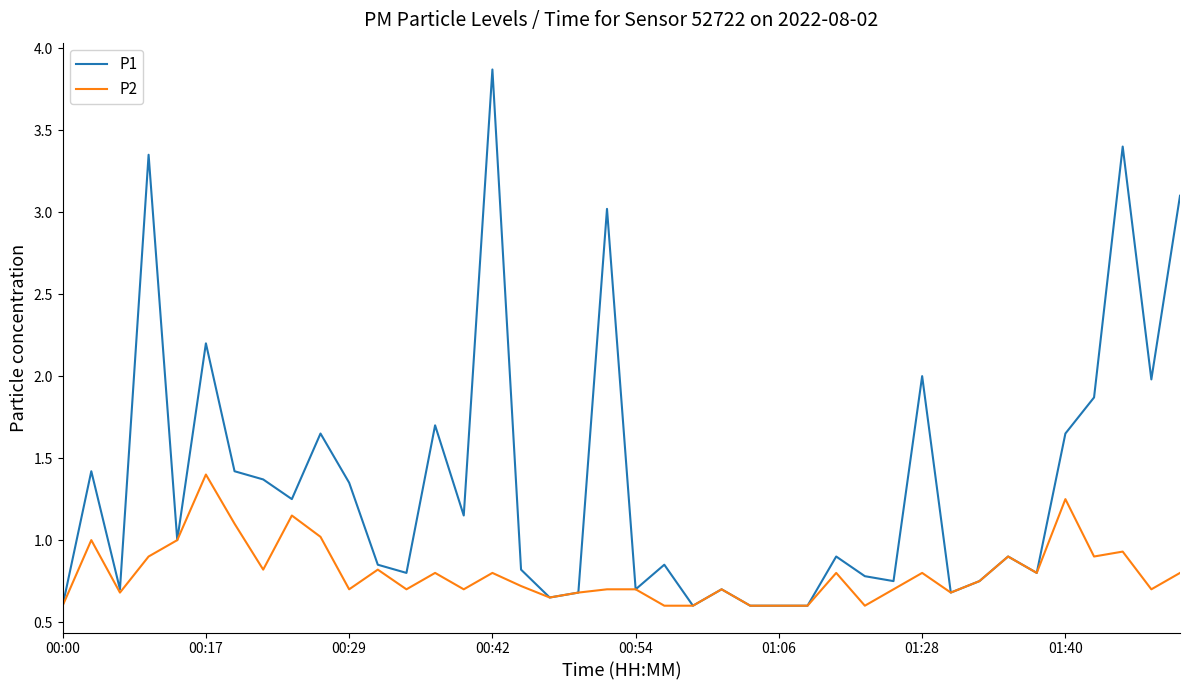

Which series has the largest total across all categories?

P1